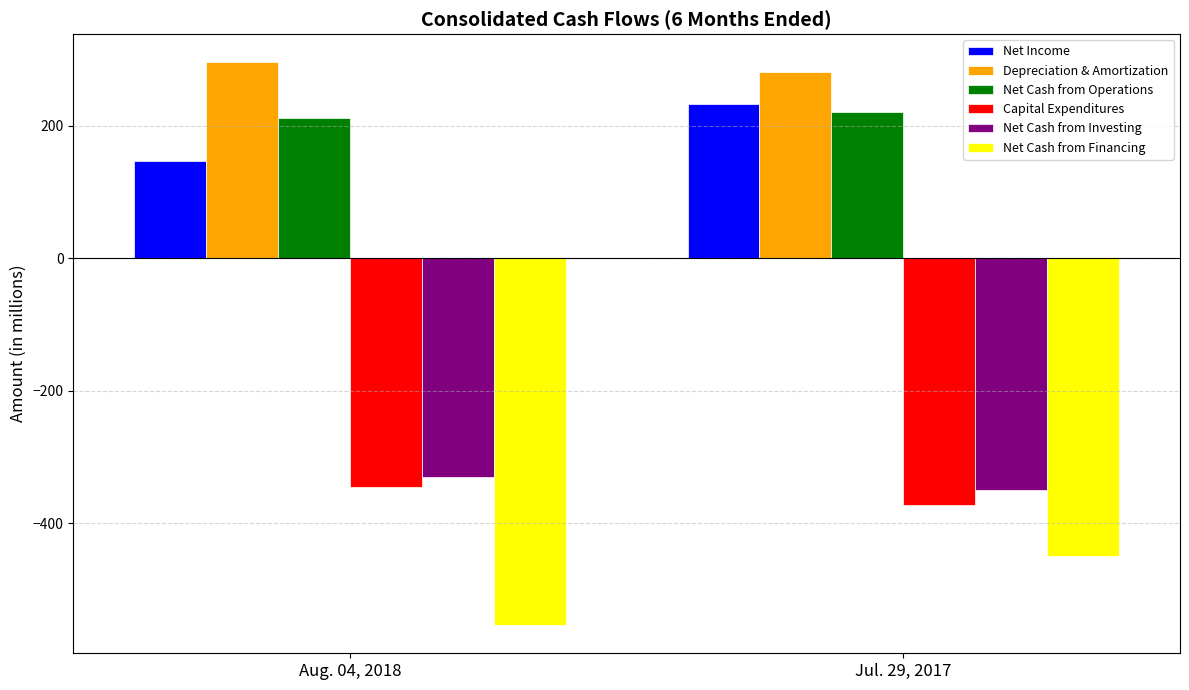

What is the smallest value displayed?

-554